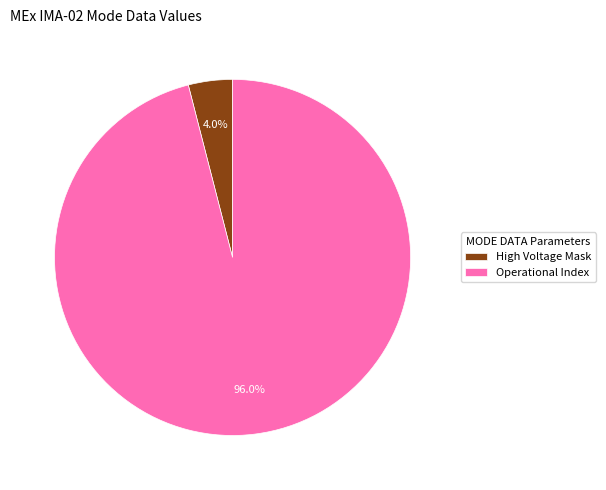

Is there a majority slice in this chart?

Yes